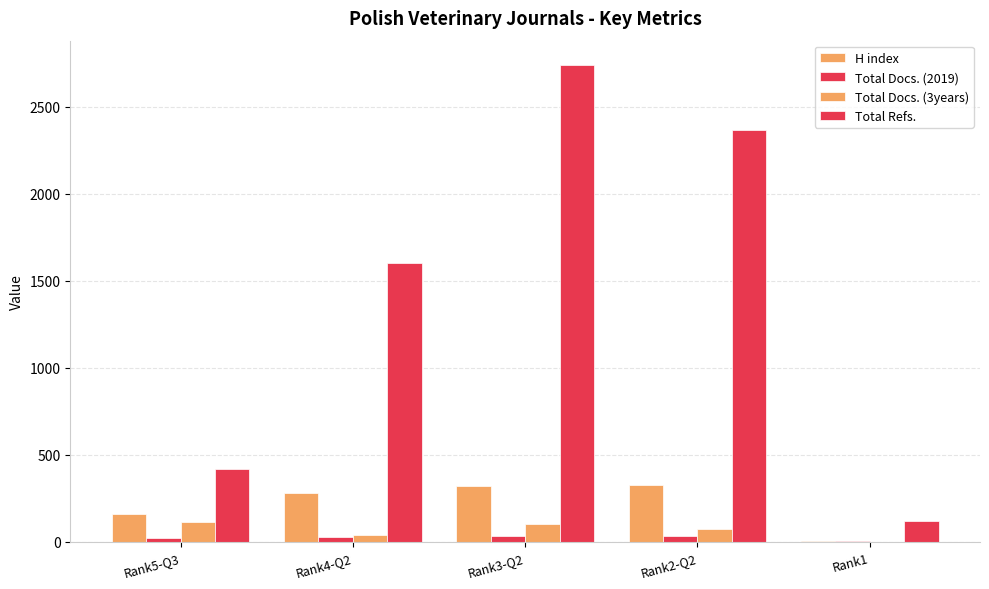

Reading left to right, list all the values displayed in this chart.

H index: 163	281	321	329	3
Total Docs. (2019): 23	30	35	33	5
Total Docs. (3years): 112	40	104	74	0
Total Refs.: 421	1602	2743	2366	121